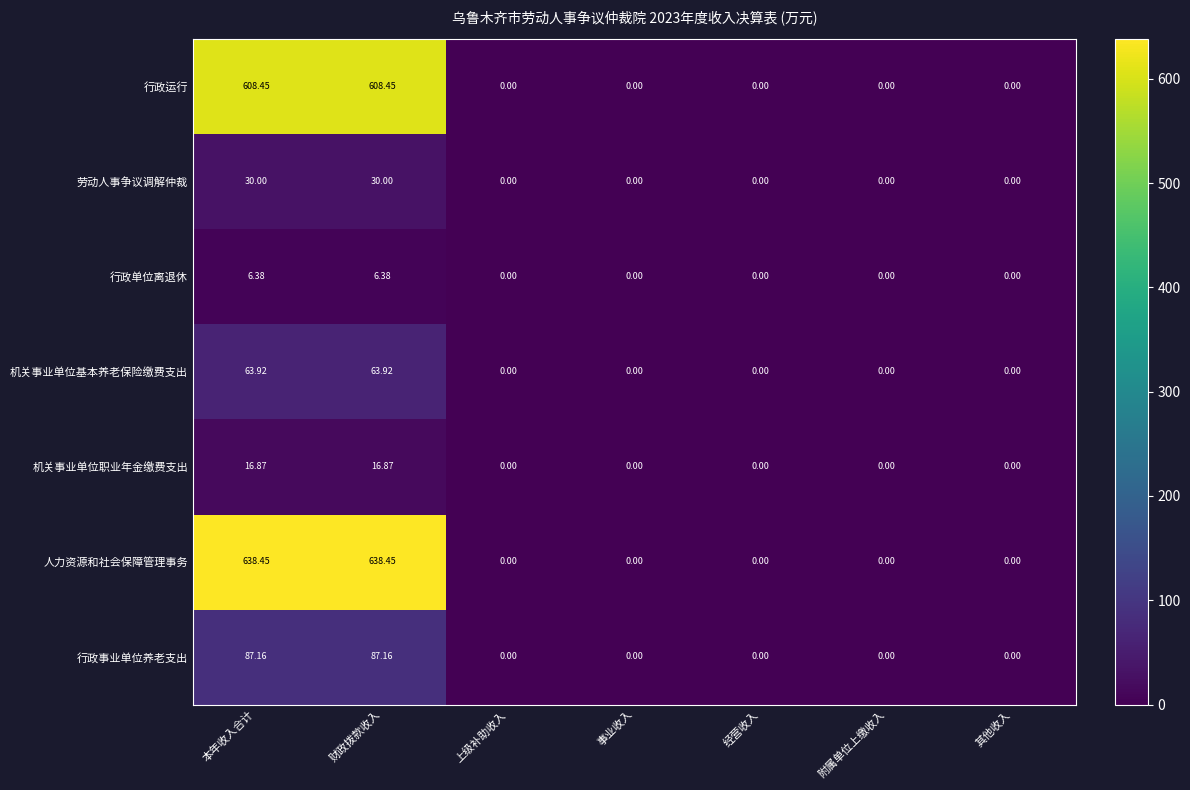

Which series has the largest total across all categories?

人力资源和社会保障管理事务